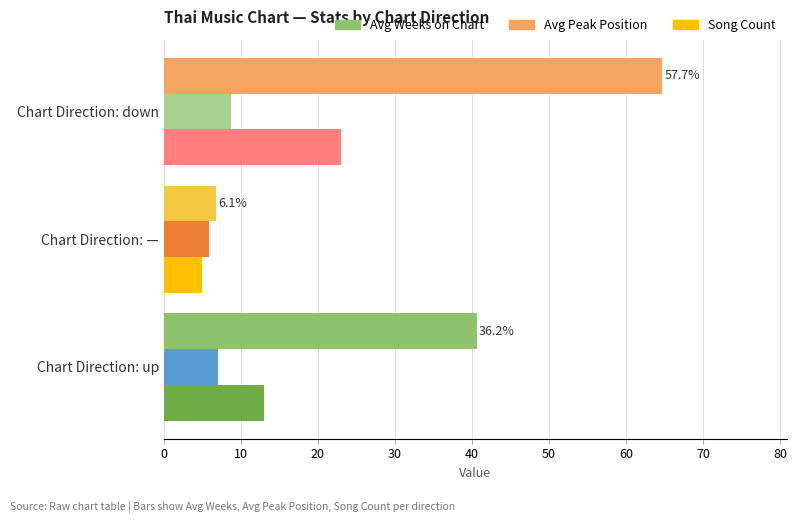

The Avg Peak Position series shows 8.8 at Chart Direction: down. True or false?

True